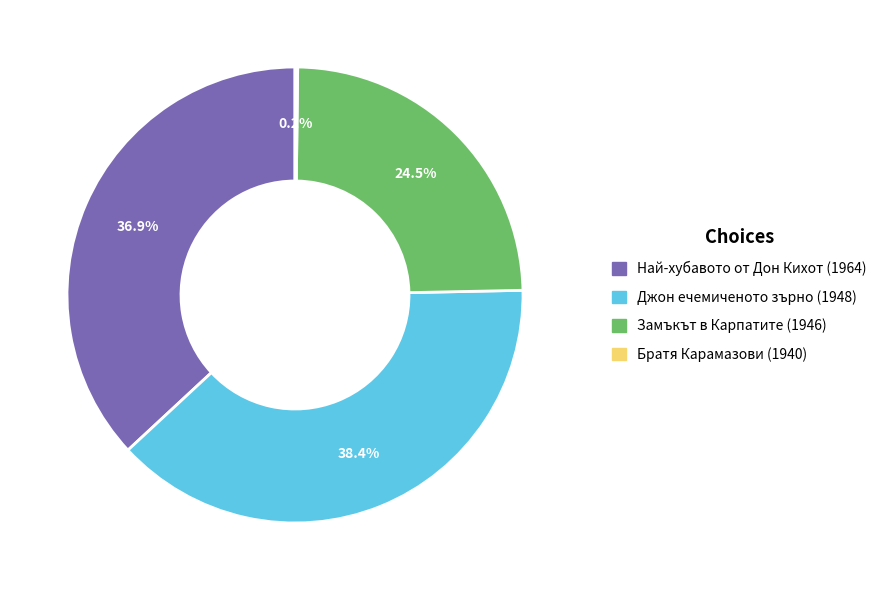

Is Джон ечемиченото зърно (1948) the majority of the pie?

No